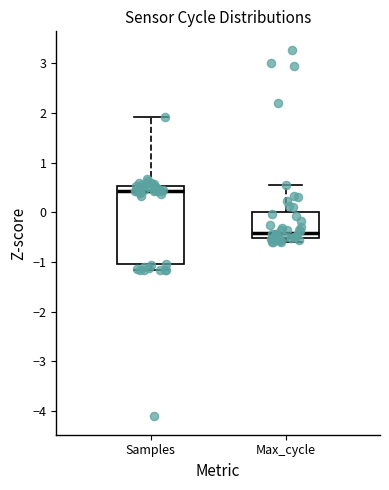

Reading left to right, transcribe this box plot: for each box, give where its median line is, the range the box spans, and where its two whiskers end, as read against the y-axis. The values are not printed on the chart, so give them approximately, as read against the axis.

Samples: median 0.4, box -1.0 to 0.5, whiskers -1.2 to 1.9
Max_cycle: median -0.4, box -0.5 to 0.0, whiskers -0.6 to 0.6